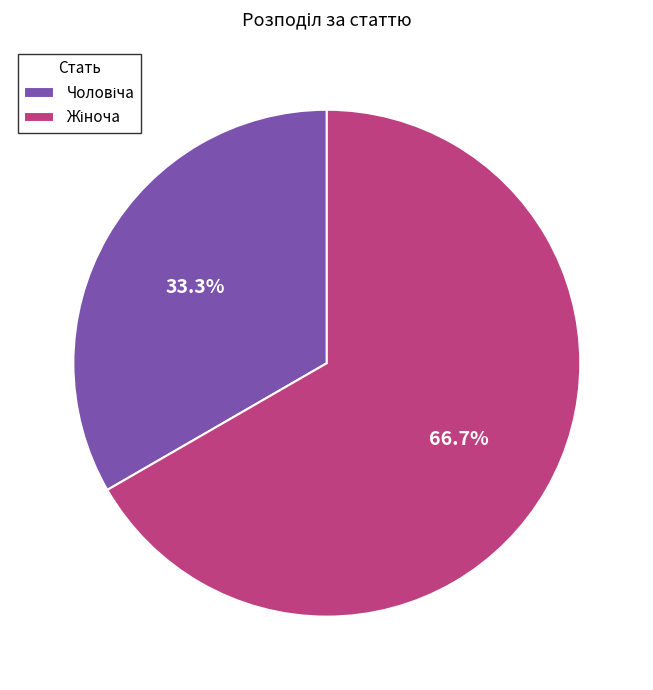

To the nearest percent, what is the average slice percentage?

50%